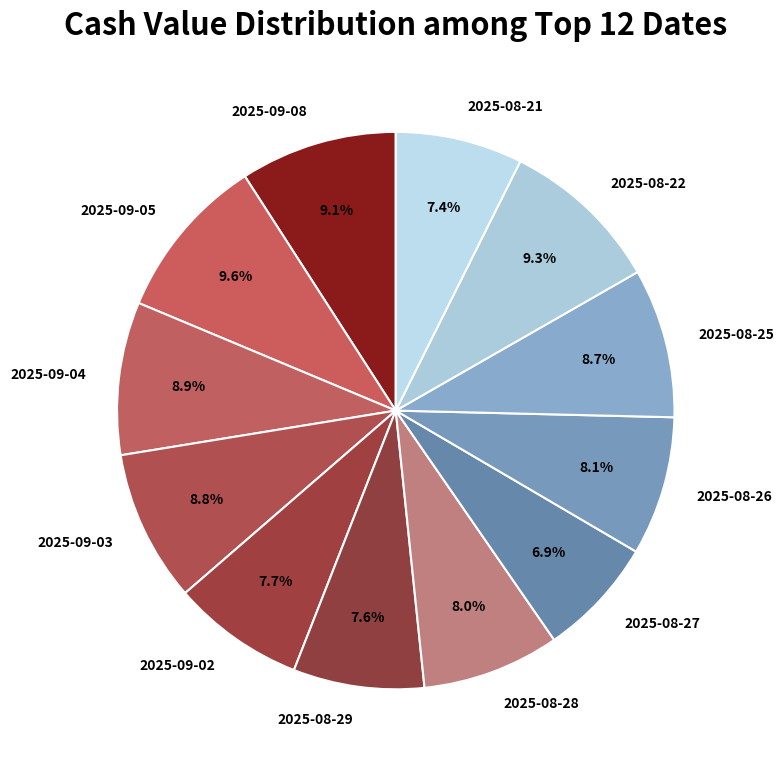

How much of the chart is everything except 2025-08-27?

93.1%